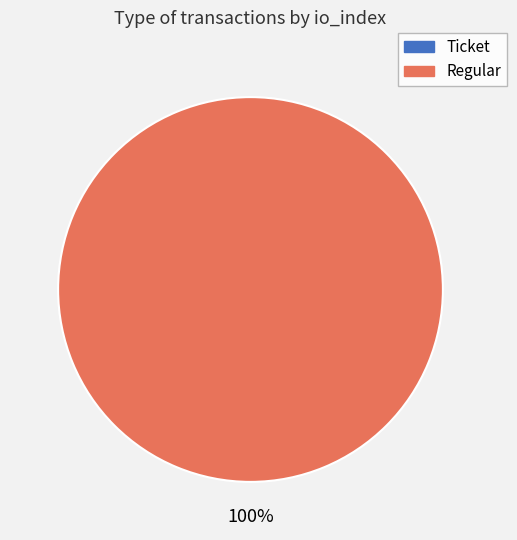

To the nearest percent, what is the difference between the largest and smallest slice percentages?

100%